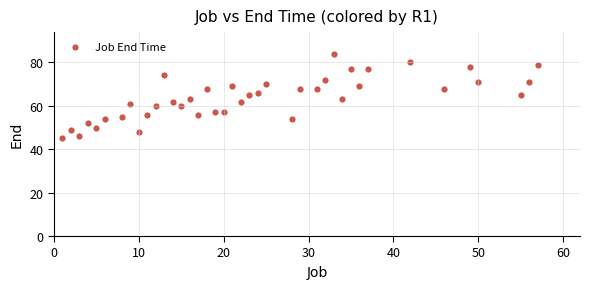

What is the range of Y values (max minus min)?

39